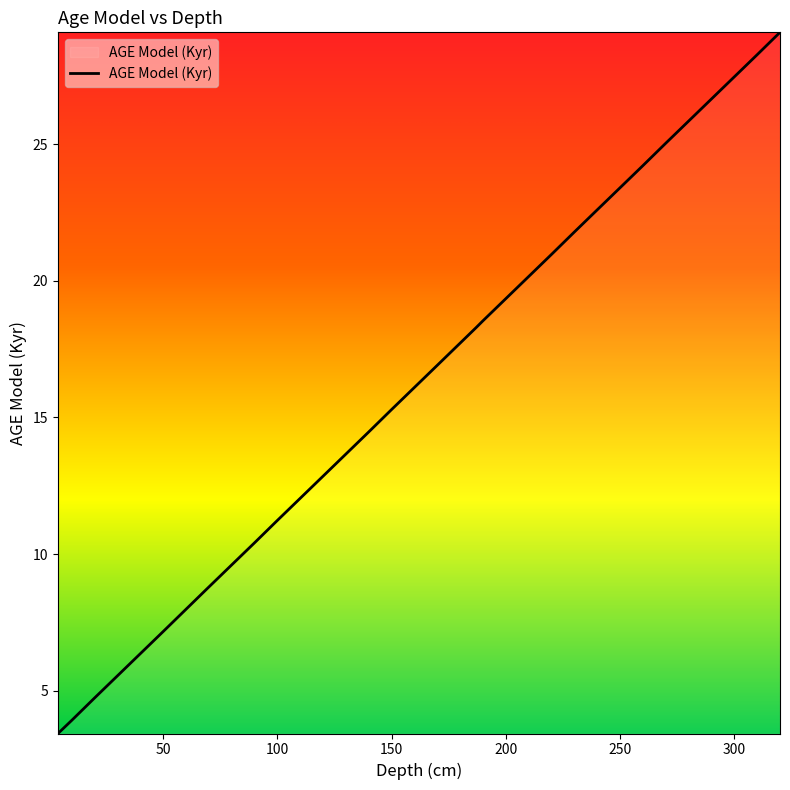

What is the maximum value shown in the chart?

29.1